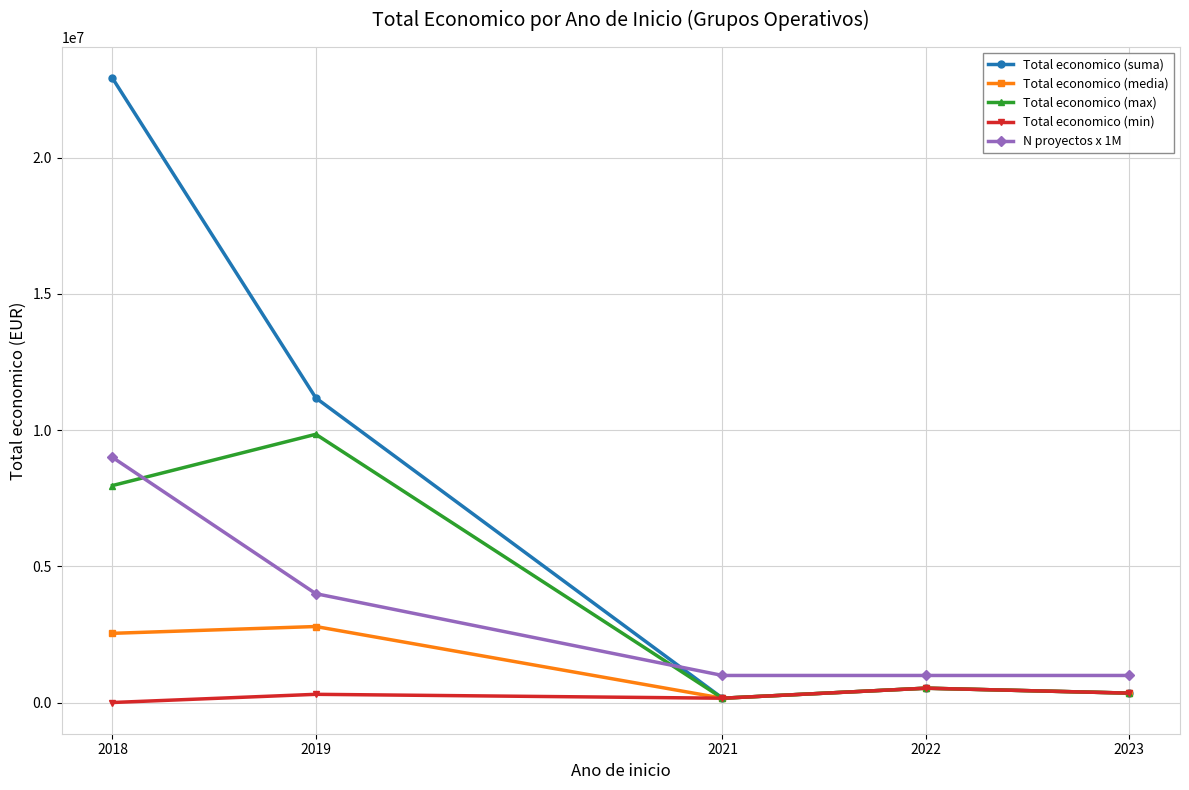

What is the difference between the Total economico (min) values at 2019 and 2021?

142935.0